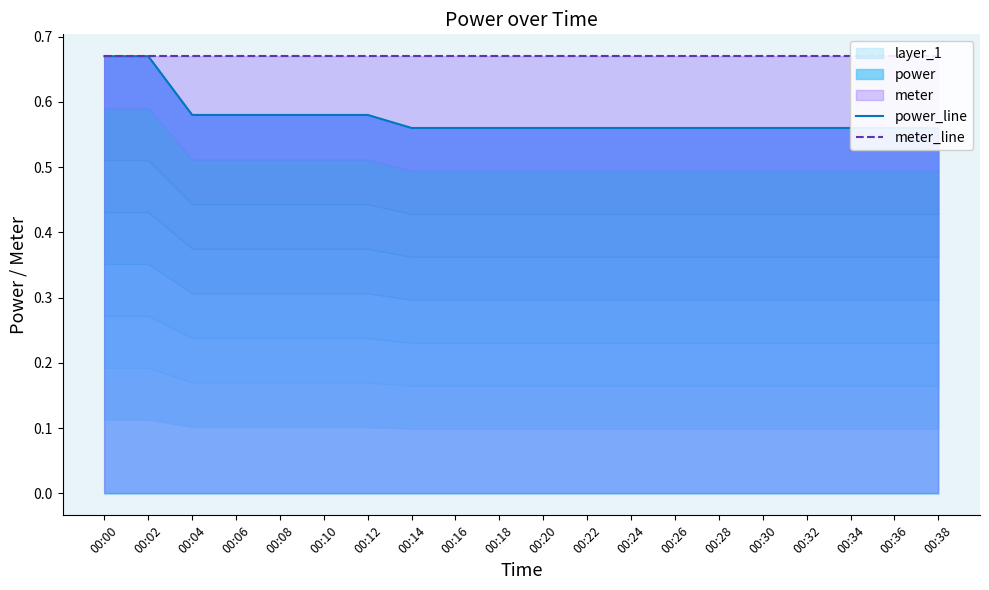

Reading left to right, extract all data points from this chart.

power_line: 00:00=0.7	00:02=0.7	00:04=0.6	00:06=0.6	00:08=0.6	00:10=0.6	00:12=0.6	00:14=0.6	00:16=0.6	00:18=0.6	00:20=0.6	00:22=0.6	00:24=0.6	00:26=0.6	00:28=0.6	00:30=0.6	00:32=0.6	00:34=0.6	00:36=0.6	00:38=0.6
meter_line: 00:00=0.7	00:02=0.7	00:04=0.7	00:06=0.7	00:08=0.7	00:10=0.7	00:12=0.7	00:14=0.7	00:16=0.7	00:18=0.7	00:20=0.7	00:22=0.7	00:24=0.7	00:26=0.7	00:28=0.7	00:30=0.7	00:32=0.7	00:34=0.7	00:36=0.7	00:38=0.7